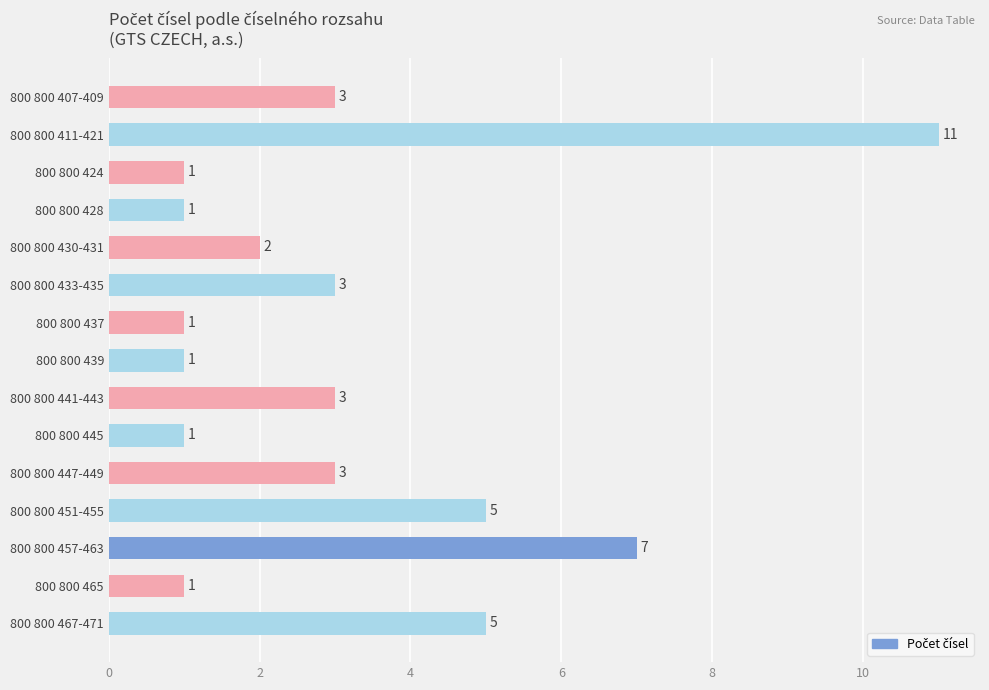

What is the smallest value displayed?

1